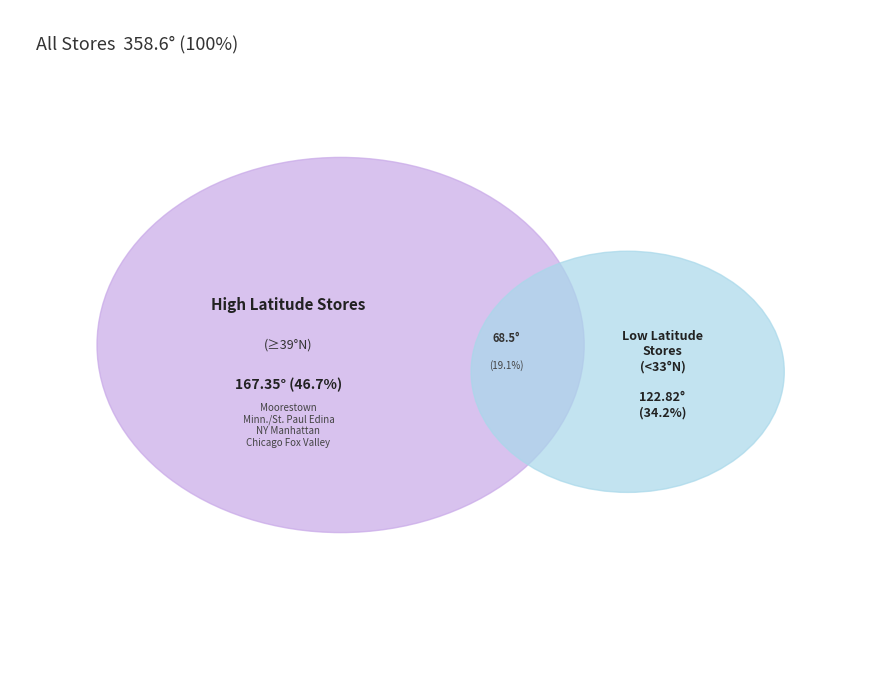

Combined, do 70 and 67 account for over 50%?

No